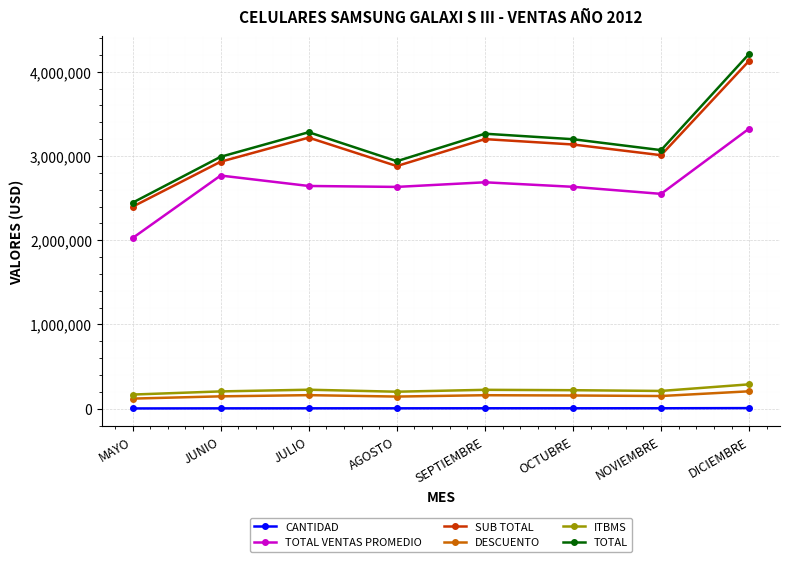

What is the sum of all DESCUENTO values?

1245050